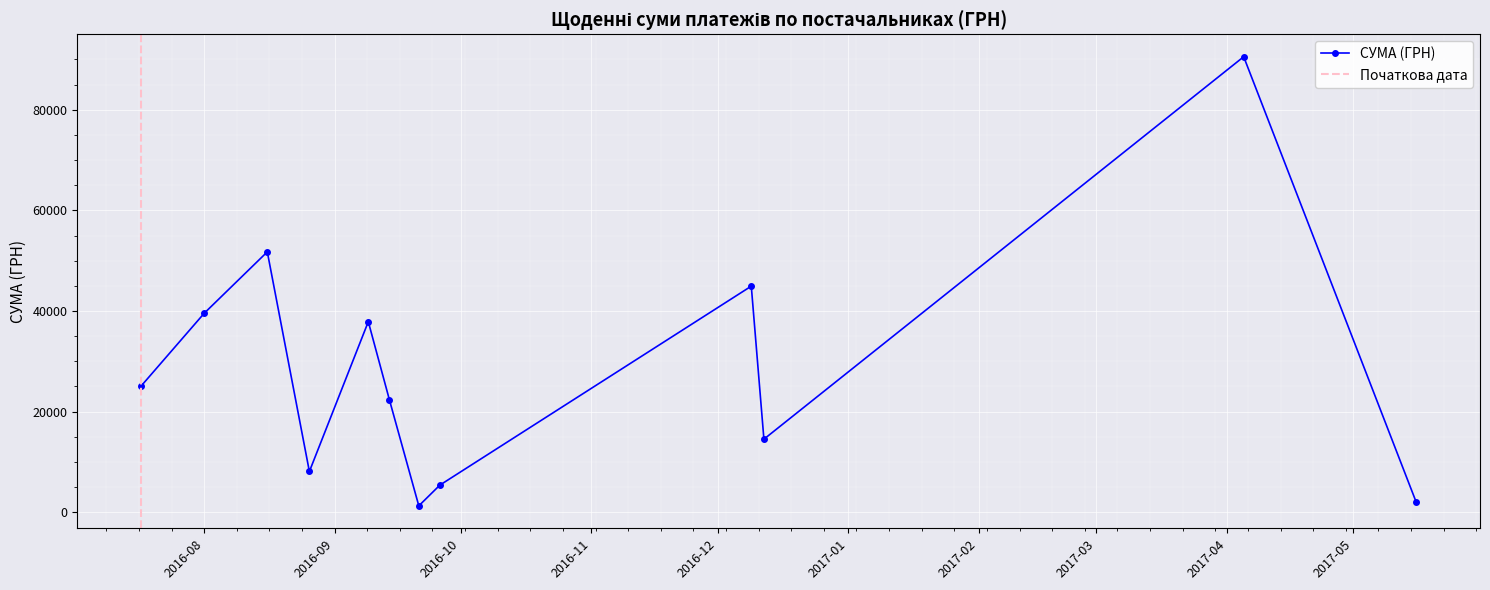

What is the highest value of the СУМА (ГРН) series?

90526.3